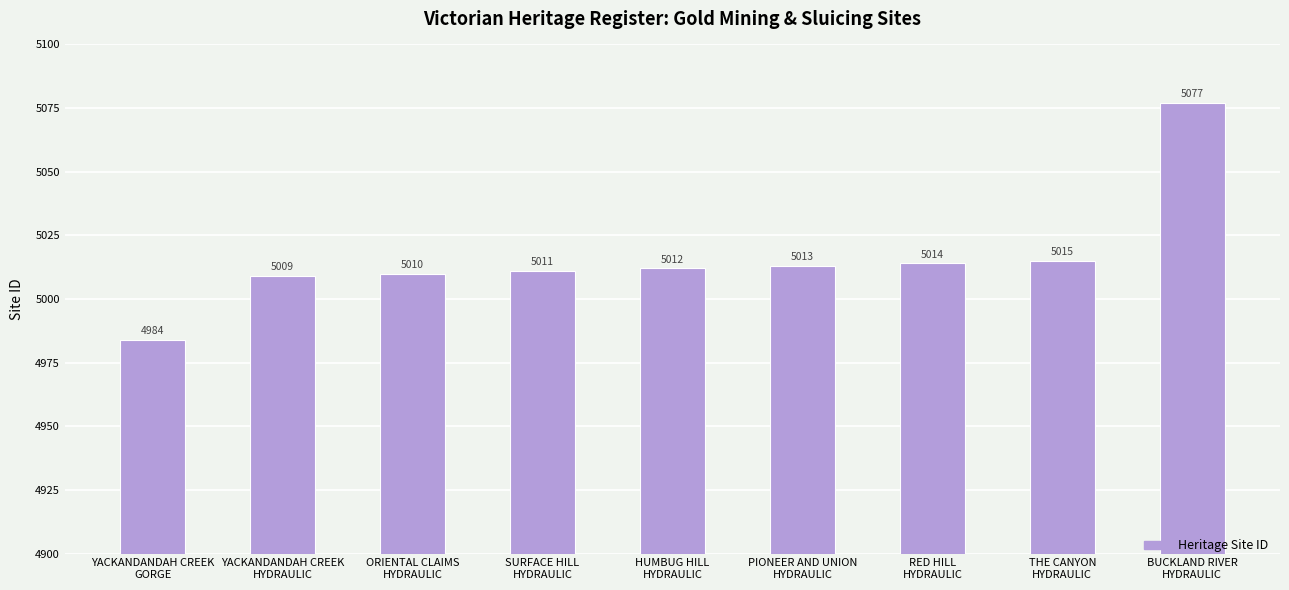

Does the chart contain any negative values?

No